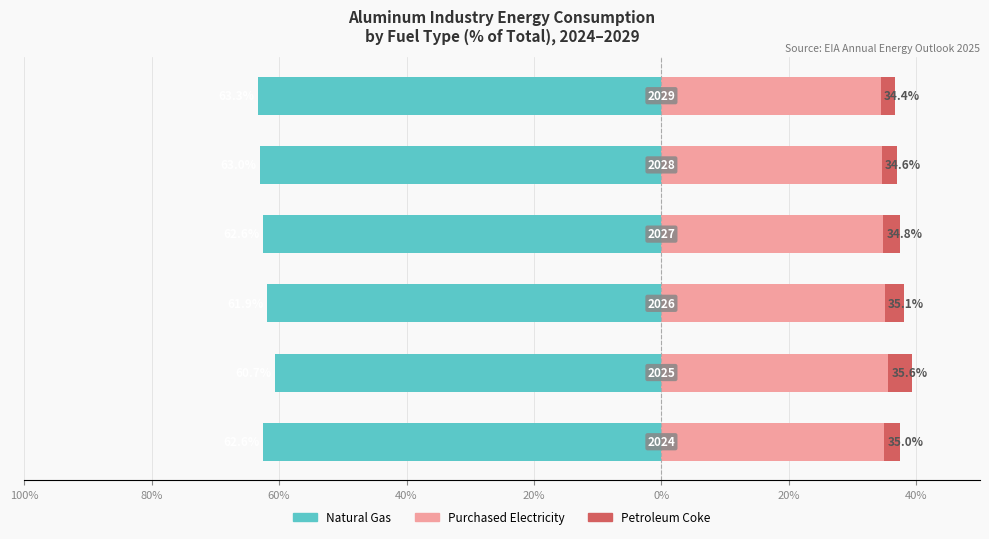

What position from the left is 60%?

3